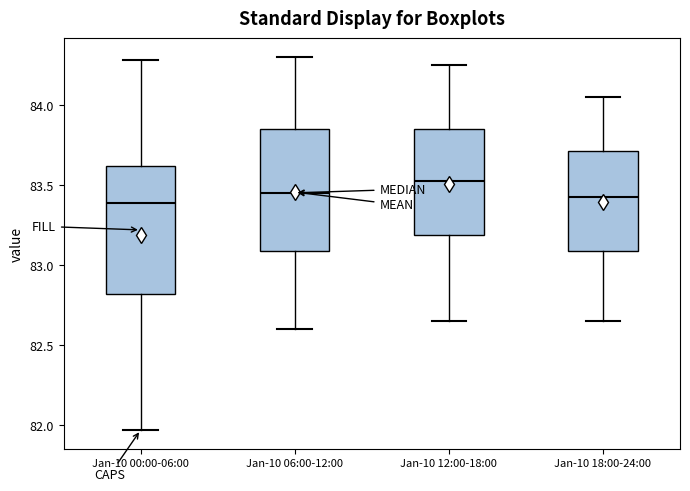

Reading left to right, transcribe this box plot: for each box, give where its median line is, the range the box spans, and where its two whiskers end, as read against the y-axis. The values are not printed on the chart, so give them approximately, as read against the axis.

Jan-10 00:00-06:00: median 83.40, box 82.80 to 83.60, whiskers 81.95 to 84.30
Jan-10 06:00-12:00: median 83.45, box 83.10 to 83.85, whiskers 82.60 to 84.30
Jan-10 12:00-18:00: median 83.55, box 83.20 to 83.85, whiskers 82.65 to 84.25
Jan-10 18:00-24:00: median 83.45, box 83.10 to 83.70, whiskers 82.65 to 84.05